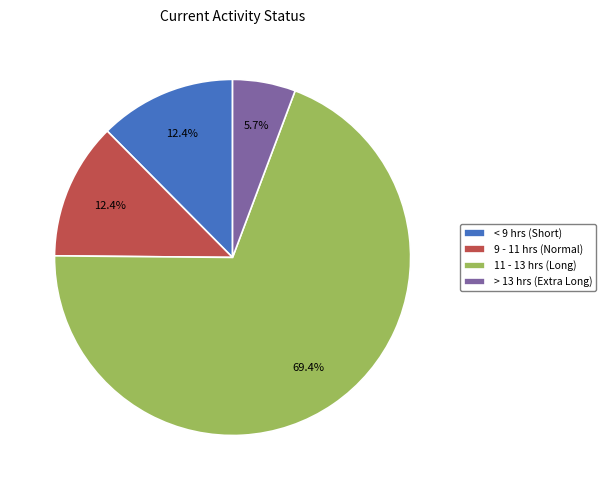

What percentage is NOT represented by < 9 hrs (Short)?

87.6%